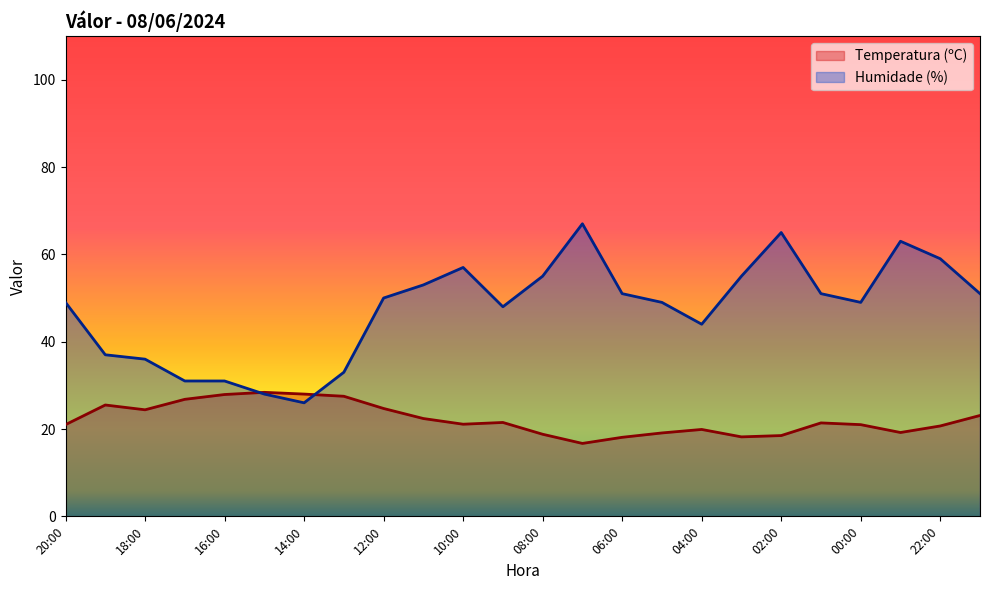

At which category does Humidade (%) reach its first local peak?

10:00